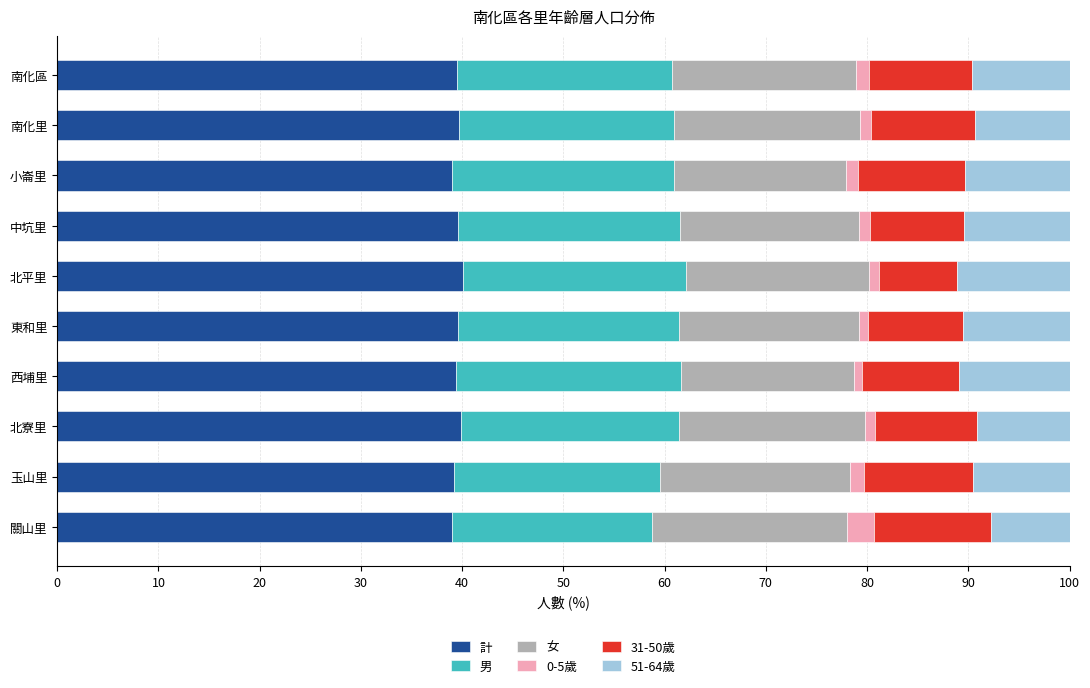

What is the lowest value of the 計 series?

39.0